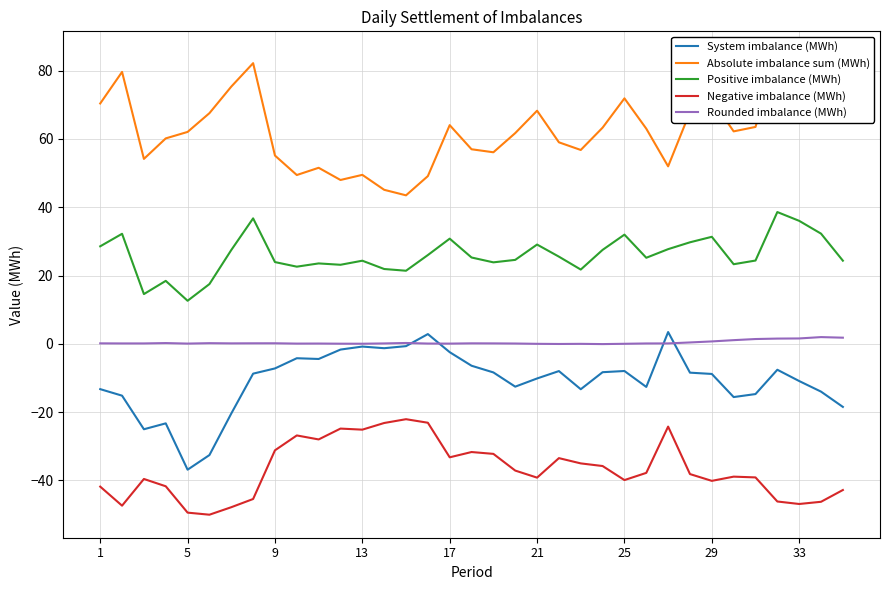

The value of Negative imbalance (MWh) at 27 is -61.8. True or false?

False